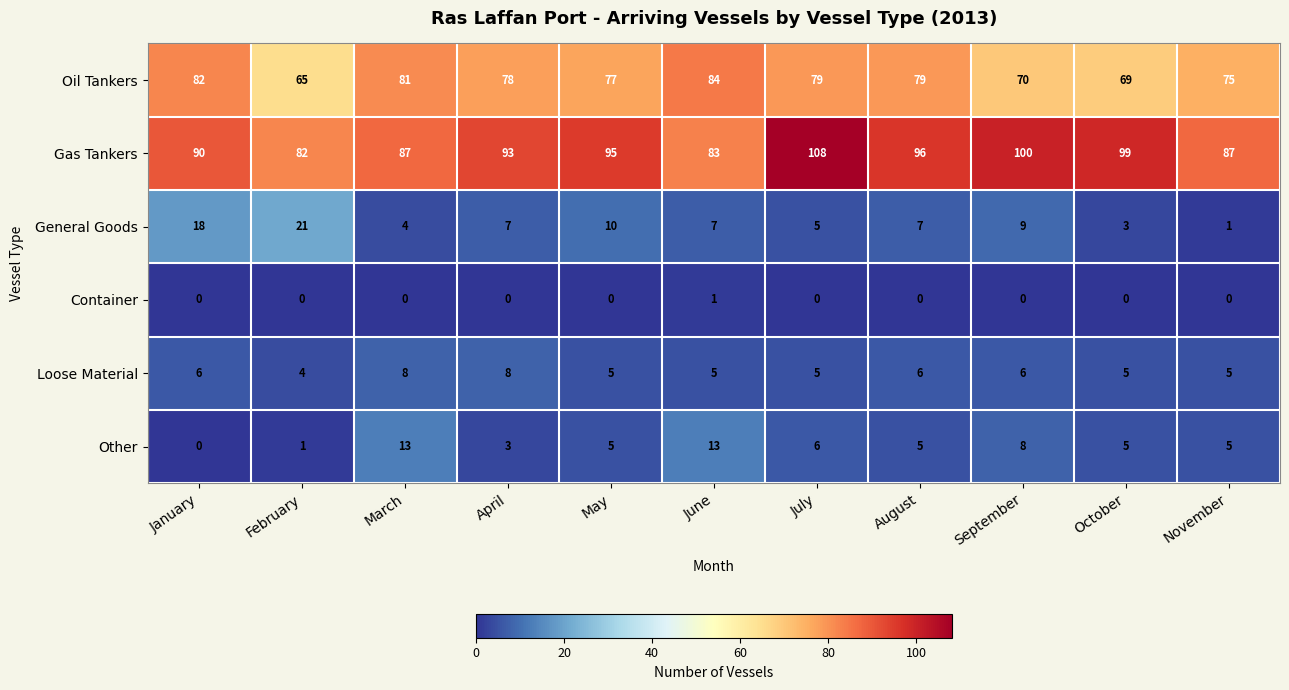

Between February and September, which series saw the biggest shift?

Gas Tankers